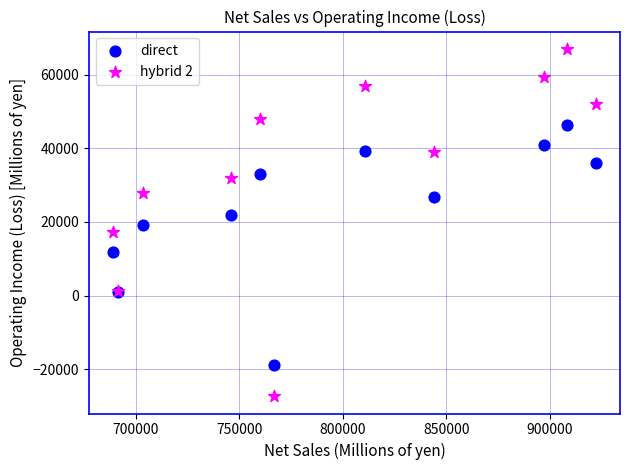

Which series reaches the minimum Y coordinate?

hybrid 2